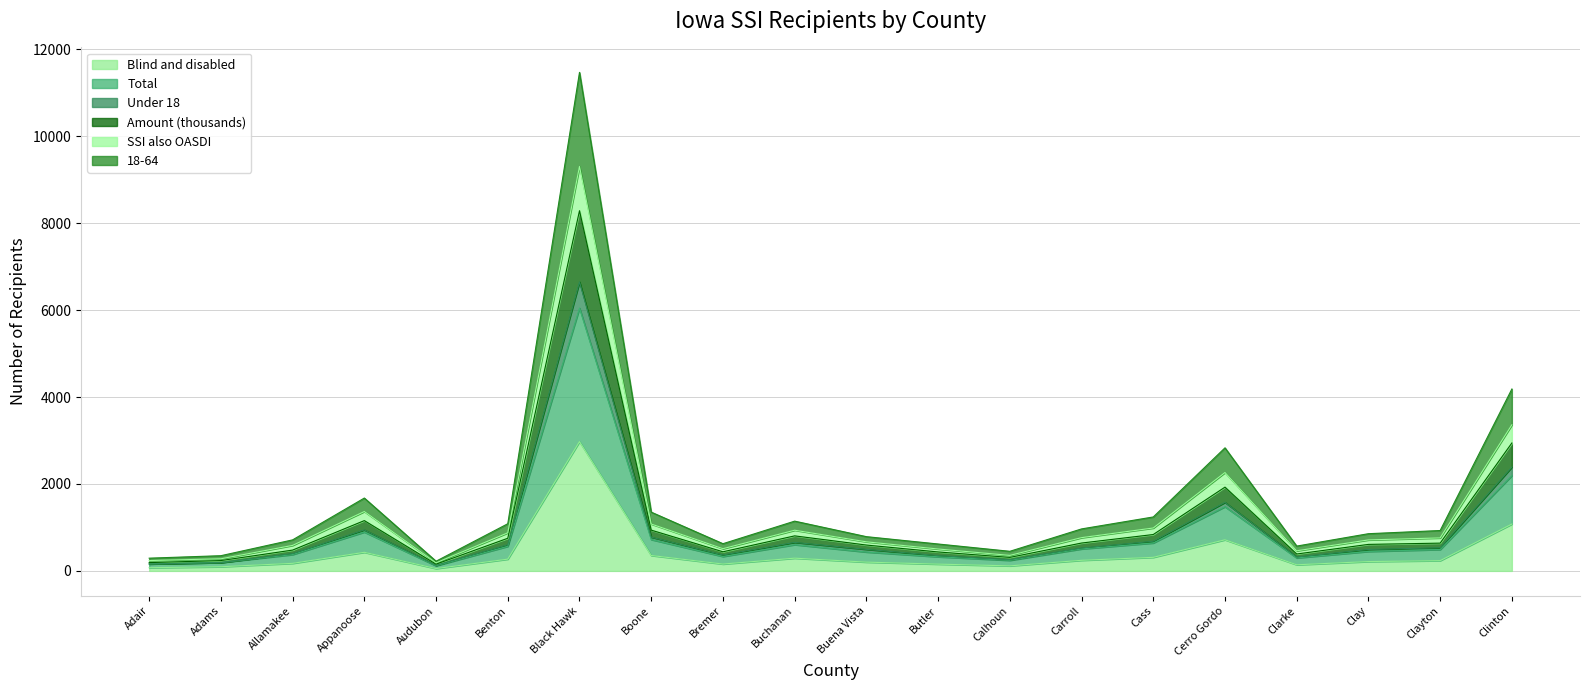

What is the highest value of the Blind and disabled series?

2974